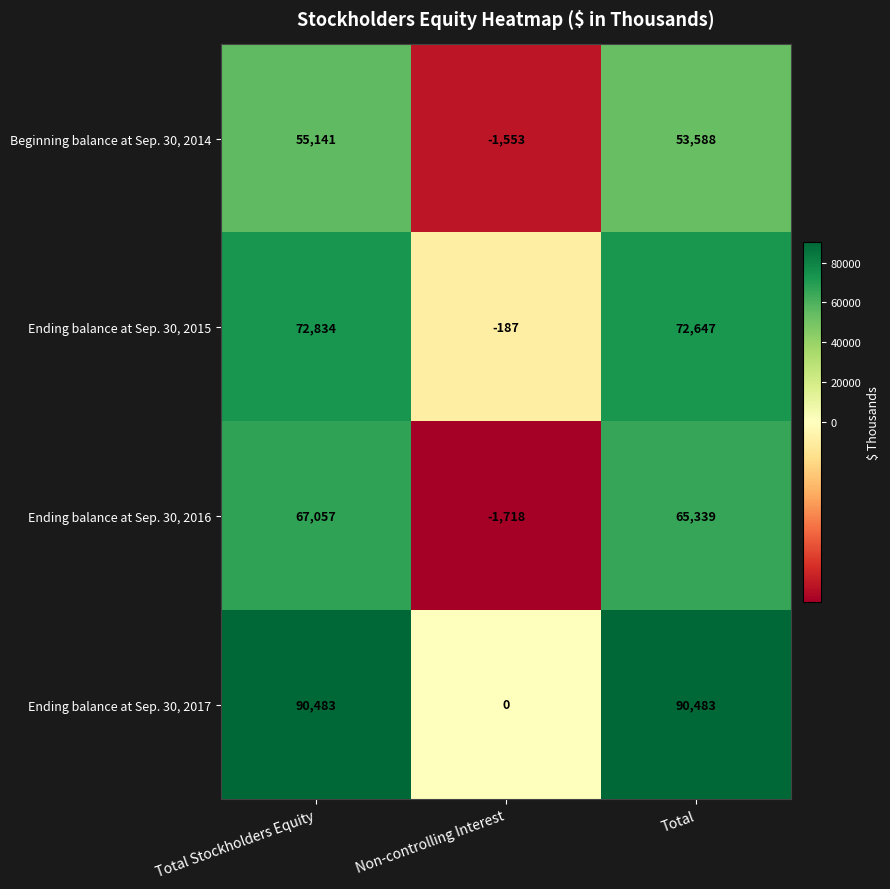

What is the sum of the Ending balance at Sep. 30, 2016 values at Non-controlling Interest and Total?

63621